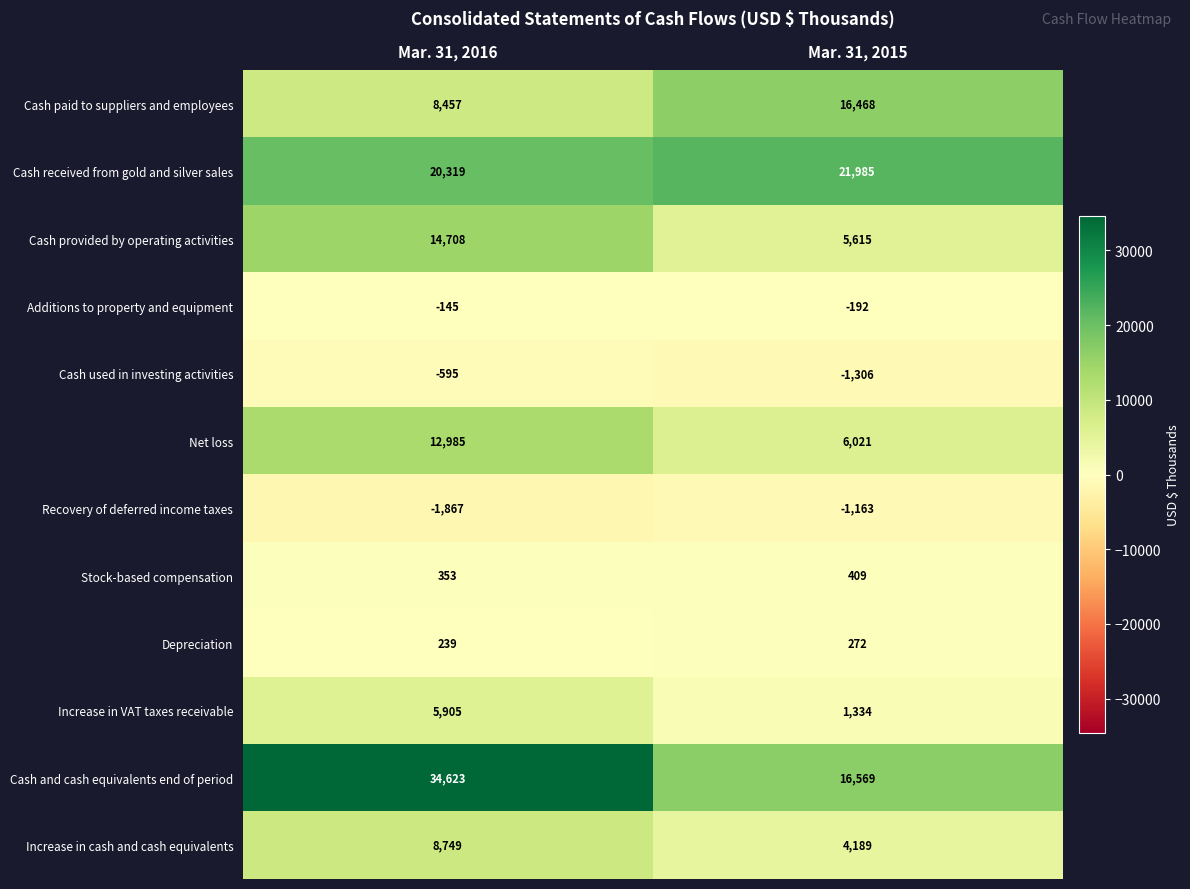

What is the difference between the Cash received from gold and silver sales values at Mar. 31, 2016 and Mar. 31, 2015?

1666